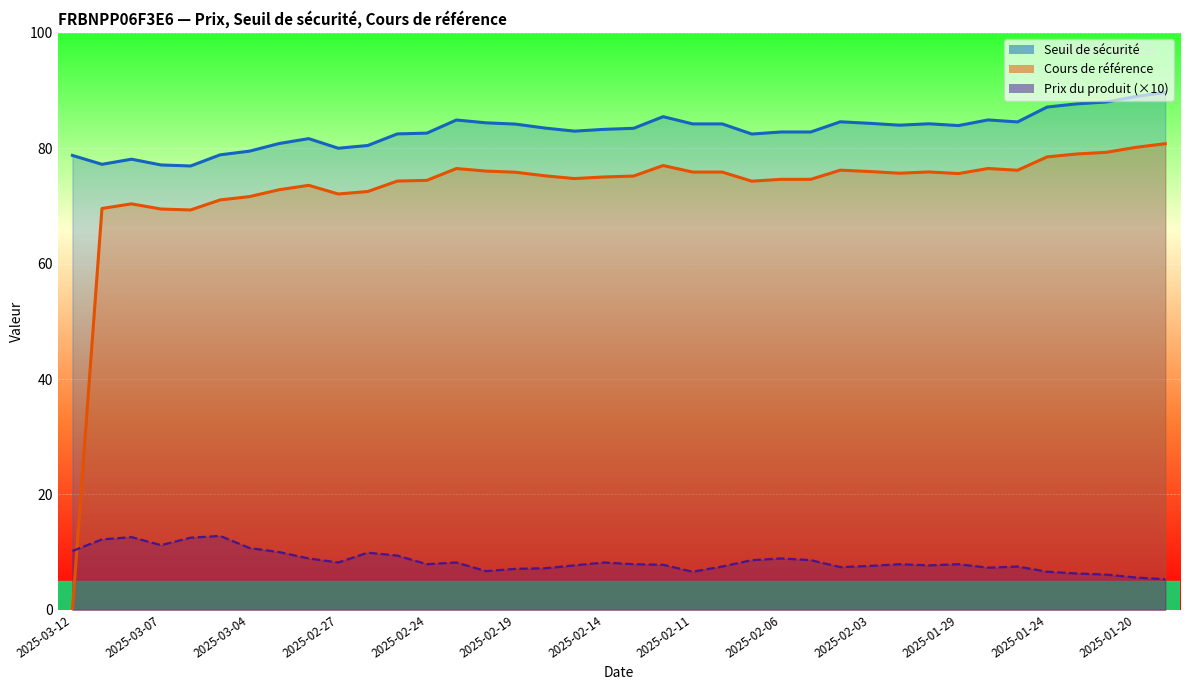

Reading left to right, what are all the values shown in this chart?

Seuil de sécurité: 2025-03-12=78.8	2025-03-11=77.2	2025-03-10=78.1	2025-03-07=77.1	2025-03-06=76.9	2025-03-05=78.9	2025-03-04=79.5	2025-03-03=80.8	2025-02-28=81.7	2025-02-27=80.0	2025-02-26=80.5	2025-02-25=82.5	2025-02-24=82.6	2025-02-21=84.9	2025-02-20=84.4	2025-02-19=84.2	2025-02-18=83.5	2025-02-17=83.0	2025-02-14=83.3	2025-02-13=83.5	2025-02-12=85.5	2025-02-11=84.2	2025-02-10=84.2	2025-02-07=82.5	2025-02-06=82.8	2025-02-05=82.8	2025-02-04=84.6	2025-02-03=84.3	2025-01-31=84.0	2025-01-30=84.2	2025-01-29=83.9	2025-01-28=84.9	2025-01-27=84.6	2025-01-24=87.1	2025-01-22=87.7	2025-01-21=88.0	2025-01-20=89.0	2025-01-17=89.7
Cours de référence: 2025-03-12=0.0	2025-03-11=69.6	2025-03-10=70.4	2025-03-07=69.5	2025-03-06=69.3	2025-03-05=71.0	2025-03-04=71.6	2025-03-03=72.8	2025-02-28=73.6	2025-02-27=72.1	2025-02-26=72.5	2025-02-25=74.3	2025-02-24=74.4	2025-02-21=76.5	2025-02-20=76.0	2025-02-19=75.8	2025-02-18=75.2	2025-02-17=74.7	2025-02-14=75.0	2025-02-13=75.2	2025-02-12=77.0	2025-02-11=75.9	2025-02-10=75.9	2025-02-07=74.3	2025-02-06=74.6	2025-02-05=74.6	2025-02-04=76.2	2025-02-03=76.0	2025-01-31=75.7	2025-01-30=75.9	2025-01-29=75.6	2025-01-28=76.5	2025-01-27=76.2	2025-01-24=78.5	2025-01-22=79.0	2025-01-21=79.3	2025-01-20=80.2	2025-01-17=80.8
Prix du produit: 2025-03-12=10.2	2025-03-11=12.2	2025-03-10=12.6	2025-03-07=11.2	2025-03-06=12.5	2025-03-05=12.8	2025-03-04=10.7	2025-03-03=10.0	2025-02-28=8.9	2025-02-27=8.2	2025-02-26=9.9	2025-02-25=9.4	2025-02-24=7.9	2025-02-21=8.2	2025-02-20=6.7	2025-02-19=7.1	2025-02-18=7.2	2025-02-17=7.7	2025-02-14=8.2	2025-02-13=7.9	2025-02-12=7.8	2025-02-11=6.6	2025-02-10=7.5	2025-02-07=8.6	2025-02-06=8.9	2025-02-05=8.6	2025-02-04=7.4	2025-02-03=7.6	2025-01-31=7.9	2025-01-30=7.7	2025-01-29=7.9	2025-01-28=7.3	2025-01-27=7.5	2025-01-24=6.6	2025-01-22=6.3	2025-01-21=6.1	2025-01-20=5.6	2025-01-17=5.3